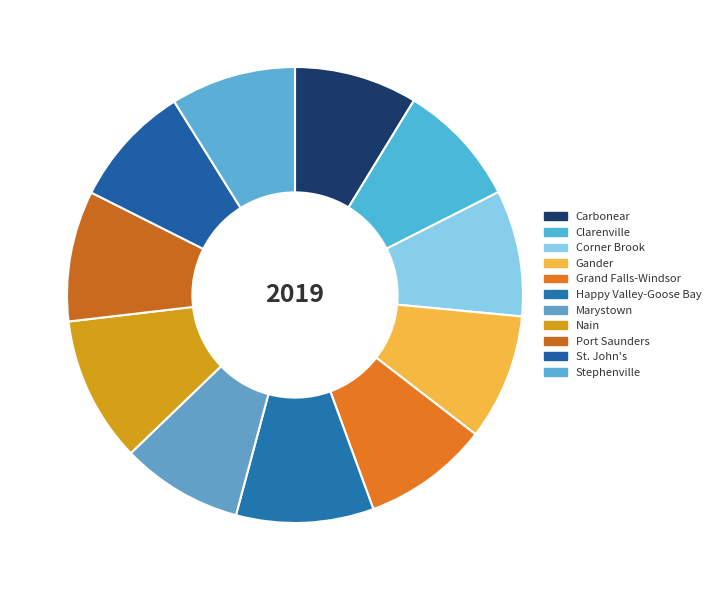

How many segments does this pie chart have?

11